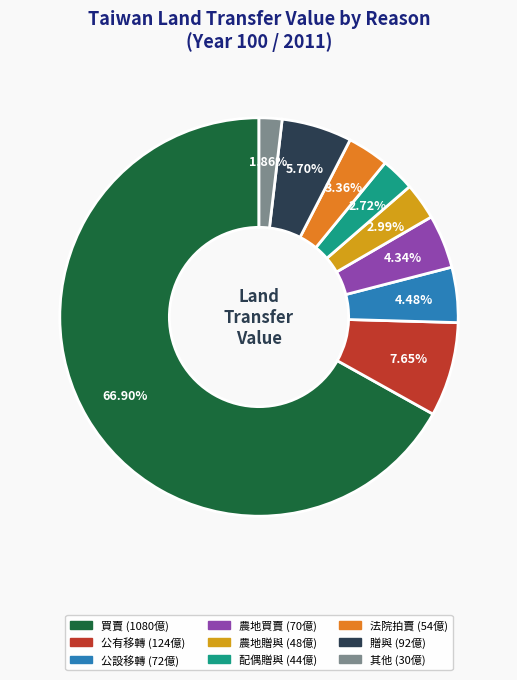

To the nearest percent, what is the difference between the largest and smallest slice percentages?

65%